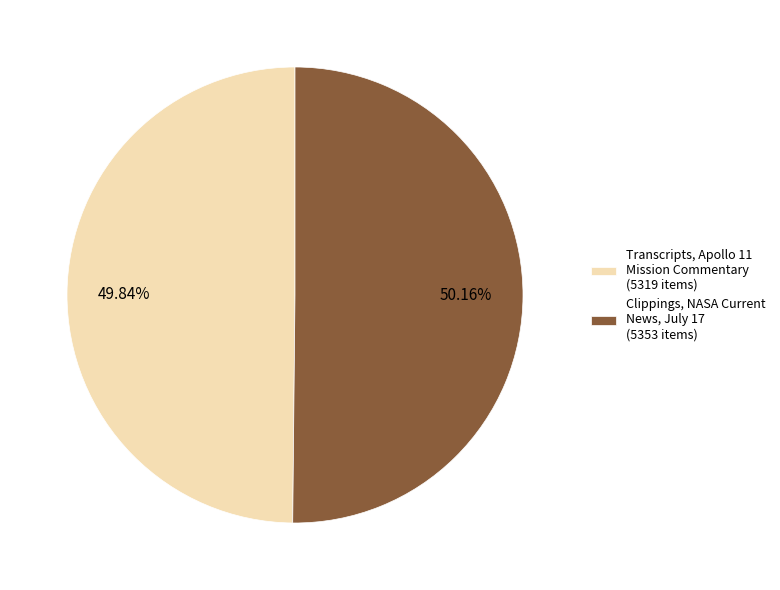

Approximately how many times larger is the value at Clippings, NASA Current News, July 17 (5353 items) compared to Transcripts, Apollo 11 Mission Commentary (5319 items)?

1.0